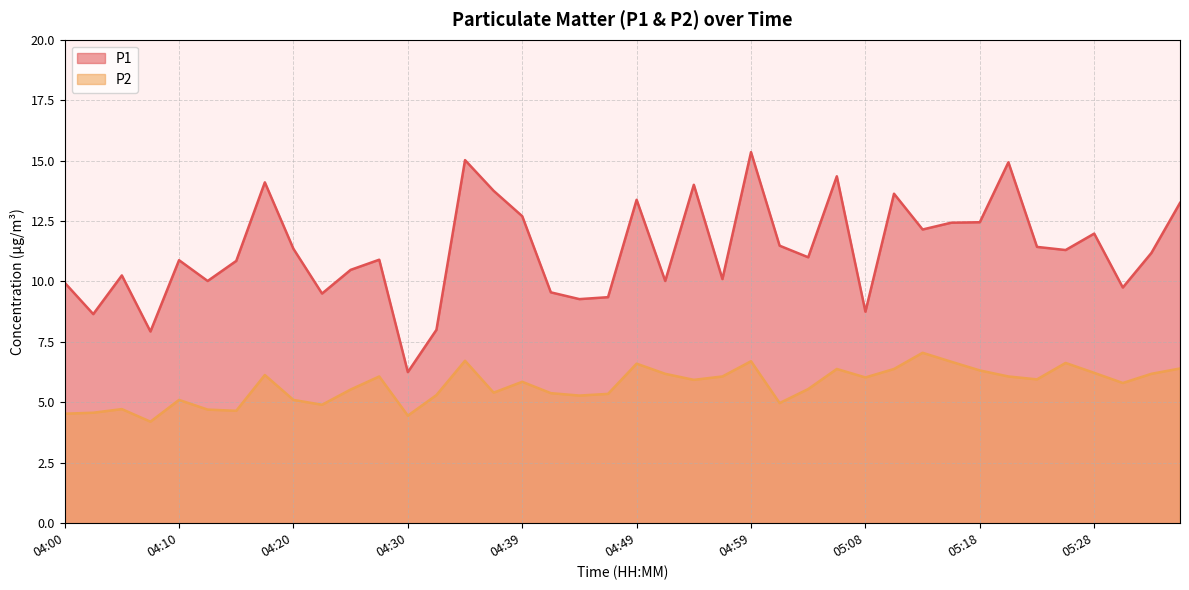

Does the chart have visible grid lines?

Yes